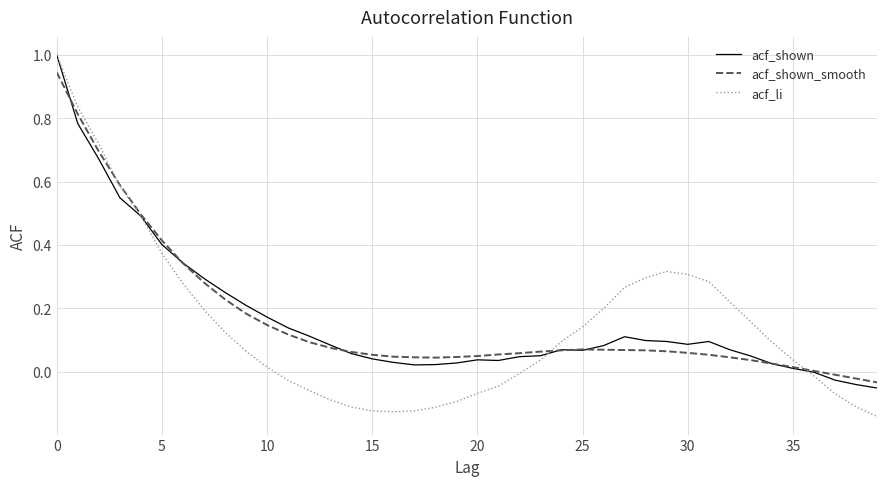

What is the maximum value shown in the chart?

1.0